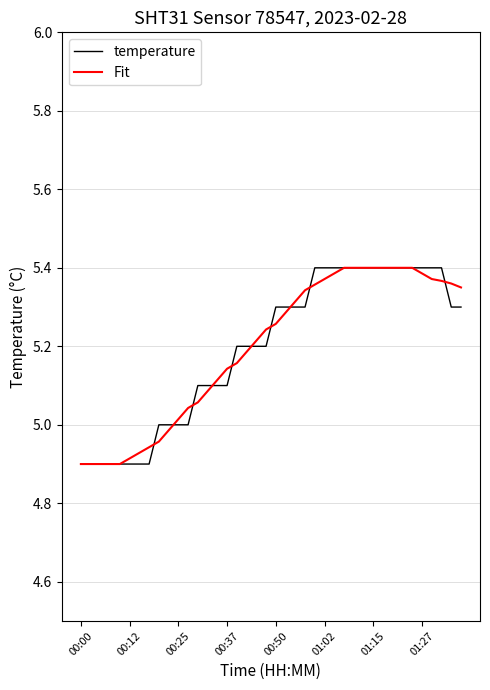

How many lines are shown in the chart?

2